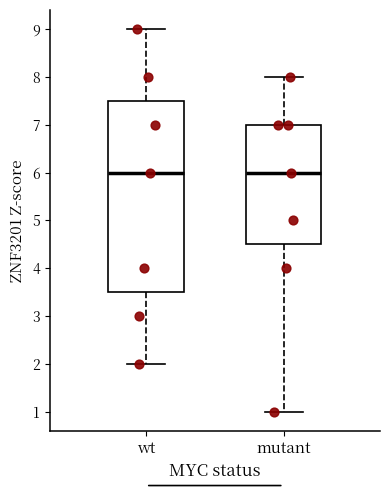

Which box is the tallest, from its lower edge to its upper edge?

wt